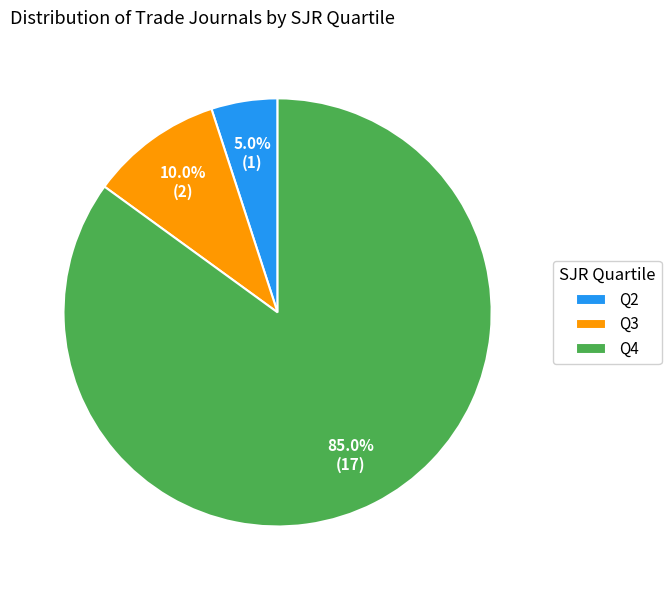

Approximately how many times larger is the value at Q2 compared to Q3?

0.5